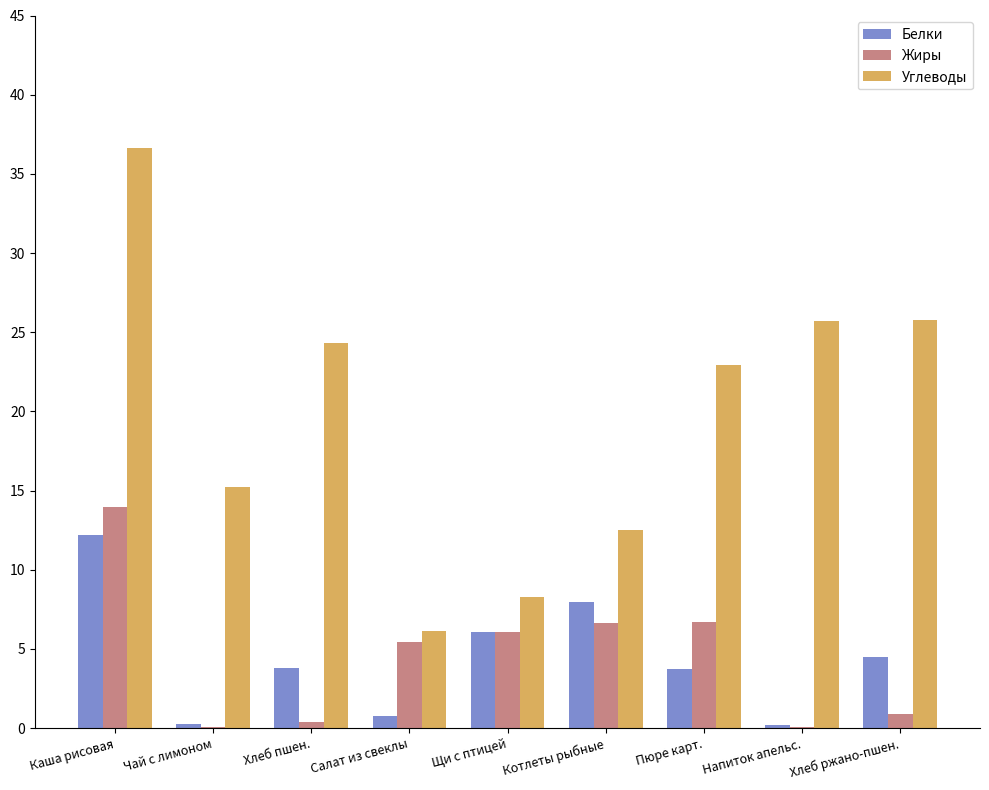

At which label is Белки closest to 6?

Щи с птицей